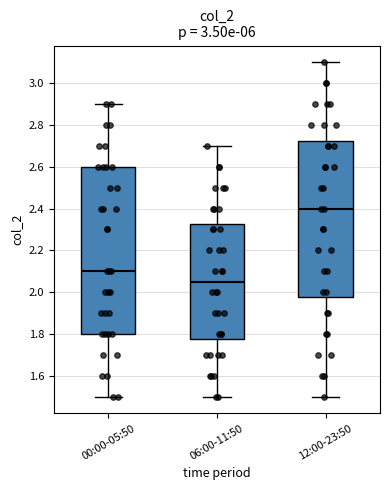

Reading left to right, read every box against the y-axis: the position of its median line, the range the box covers, and the ends of its whiskers. The values are not printed on the chart, so give them approximately, as read against the axis.

00:00-05:50: median 2.10, box 1.80 to 2.60, whiskers 1.50 to 2.90
06:00-11:50: median 2.06, box 1.78 to 2.32, whiskers 1.50 to 2.70
12:00-23:50: median 2.40, box 1.98 to 2.72, whiskers 1.50 to 3.10